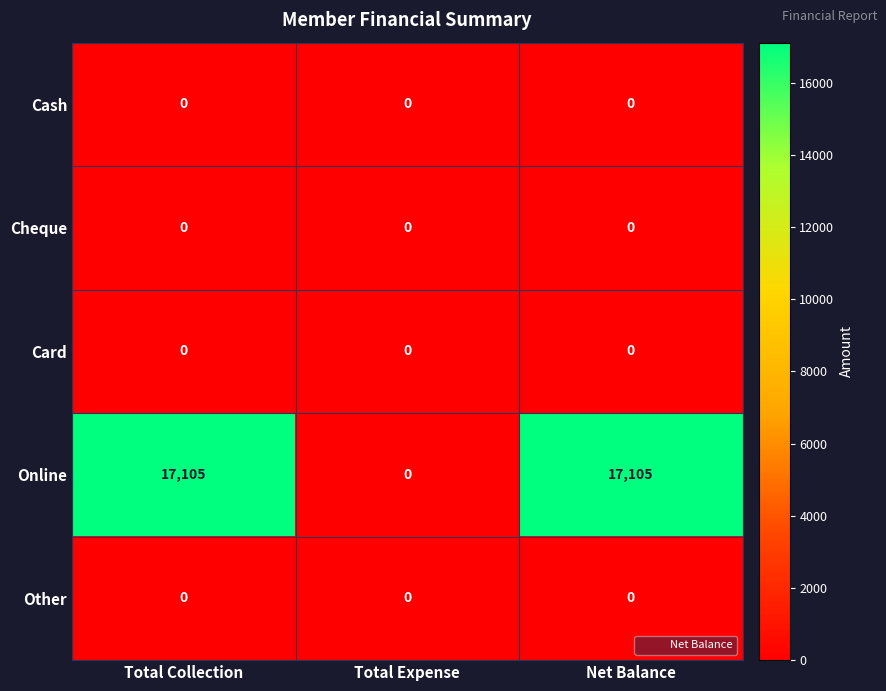

Reading left to right, transcribe all the data shown in this chart.

Cash: 0	0	0
Cheque: 0	0	0
Card: 0	0	0
Online: 17105	0	17105
Other: 0	0	0